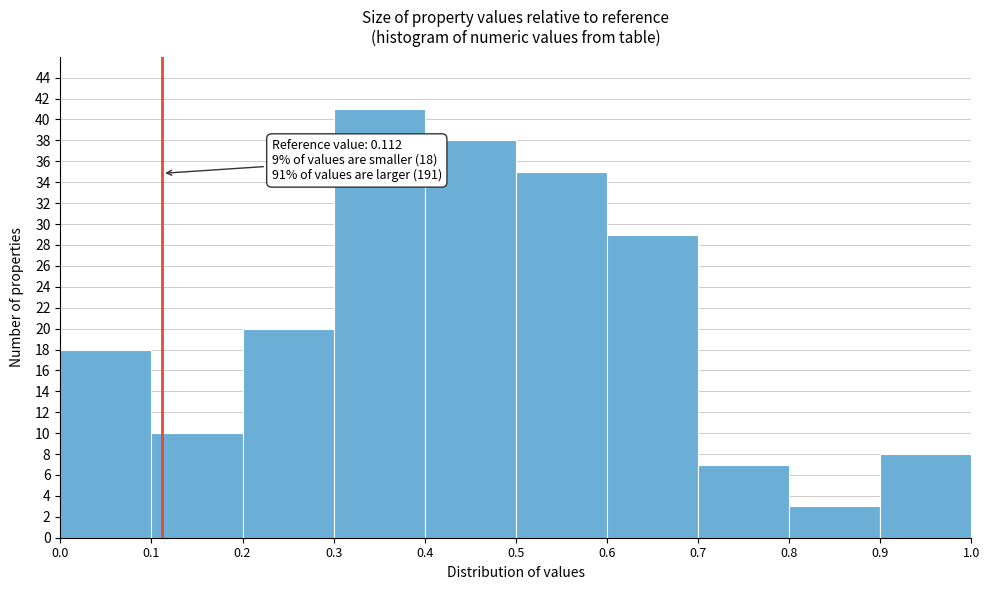

Which range on the x-axis has the tallest bar?

0.3 to 0.4